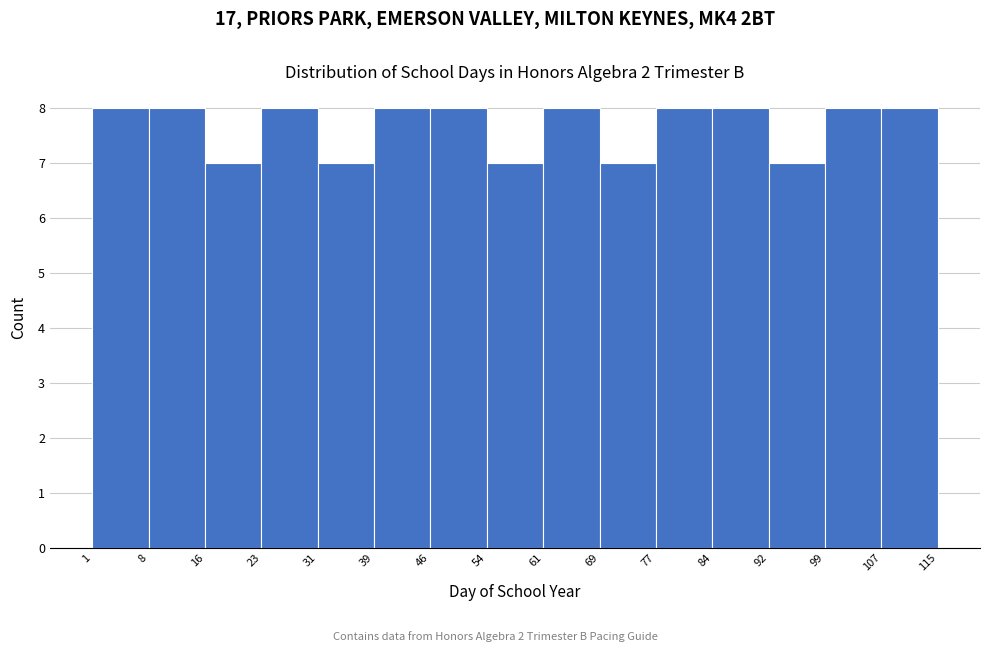

What is the height of the bar covering 8 to 16 on the x-axis? The values are not printed on the chart, so give them approximately, as read against the axis.

8